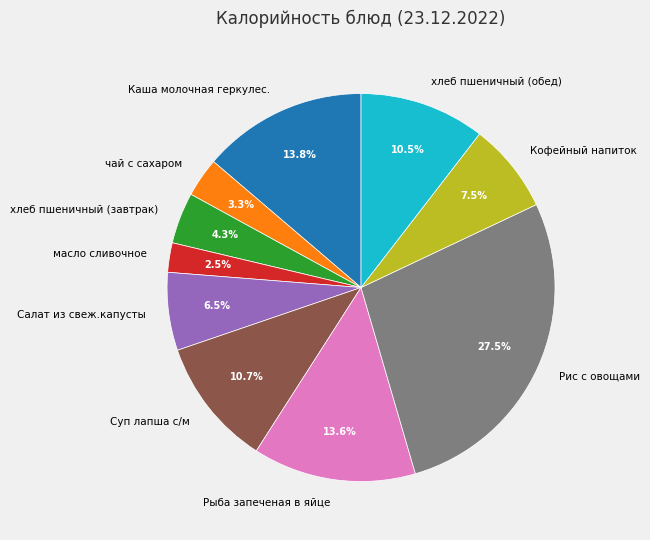

Is it true that хлеб пшеничный (завтрак) is 13% of the pie?

False